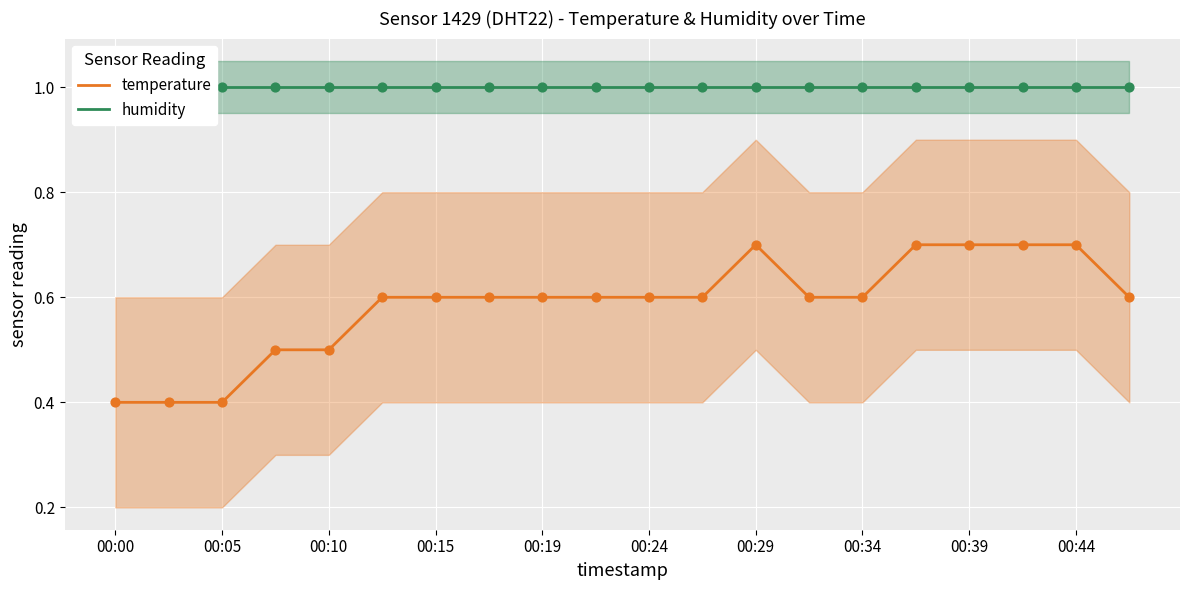

Which series contains the lowest Y value?

temperature